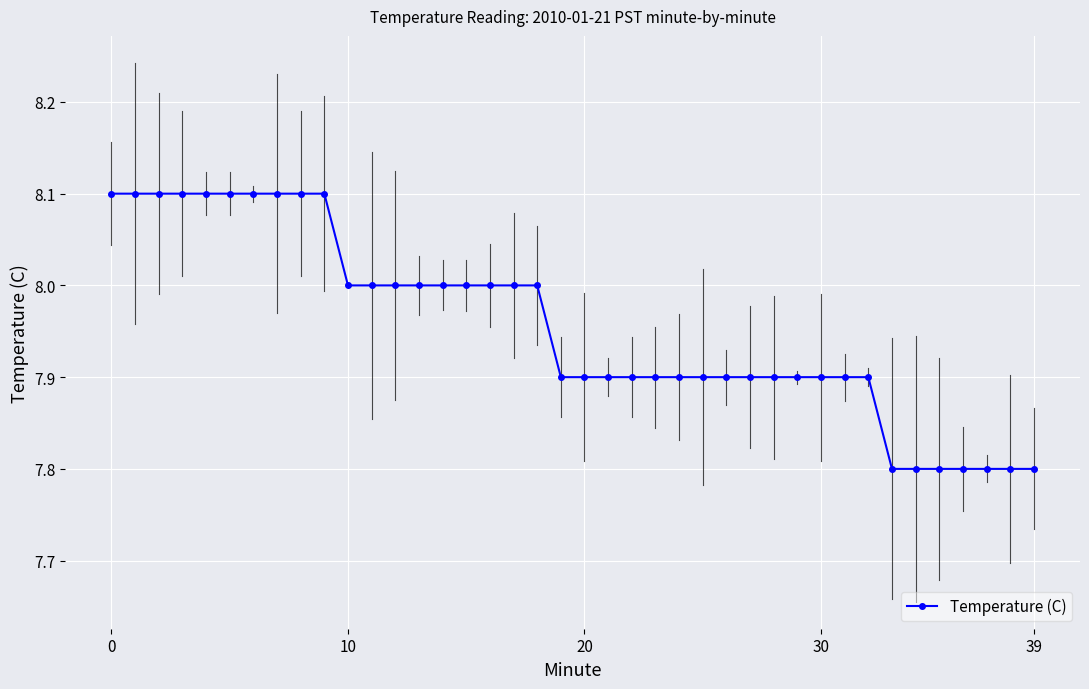

True or false: there are more than 2 points higher than both neighbors.

False